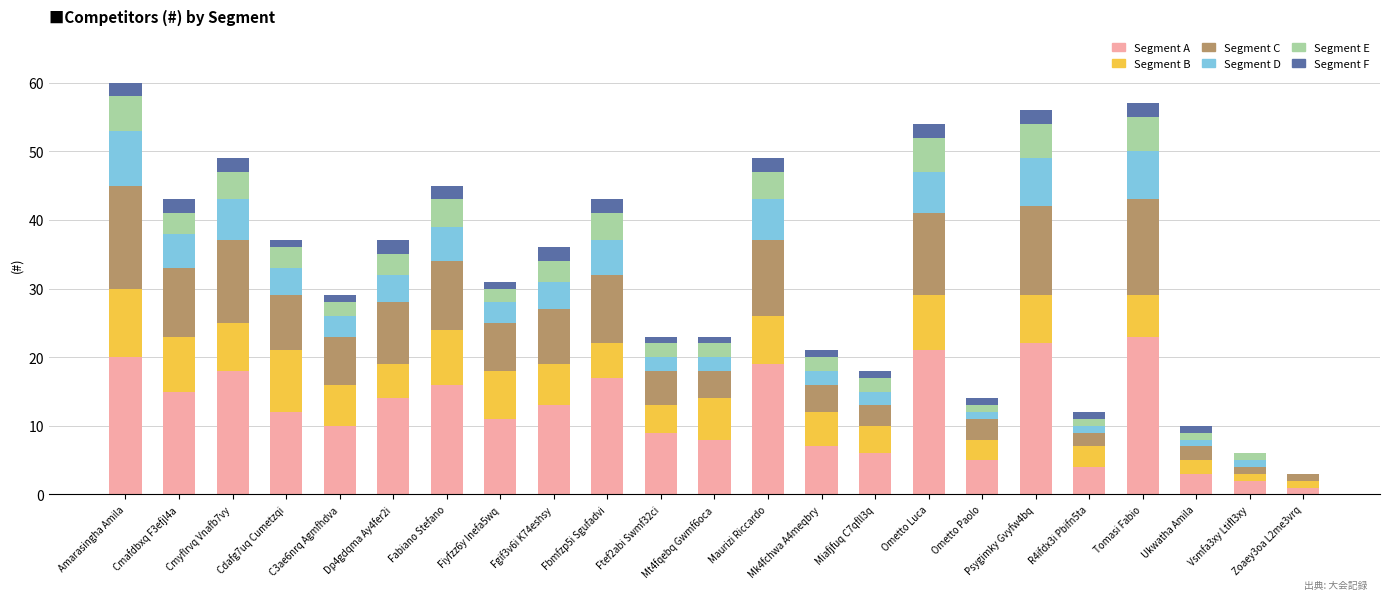

What is the total value across all series at Tomasi Fabio?

57